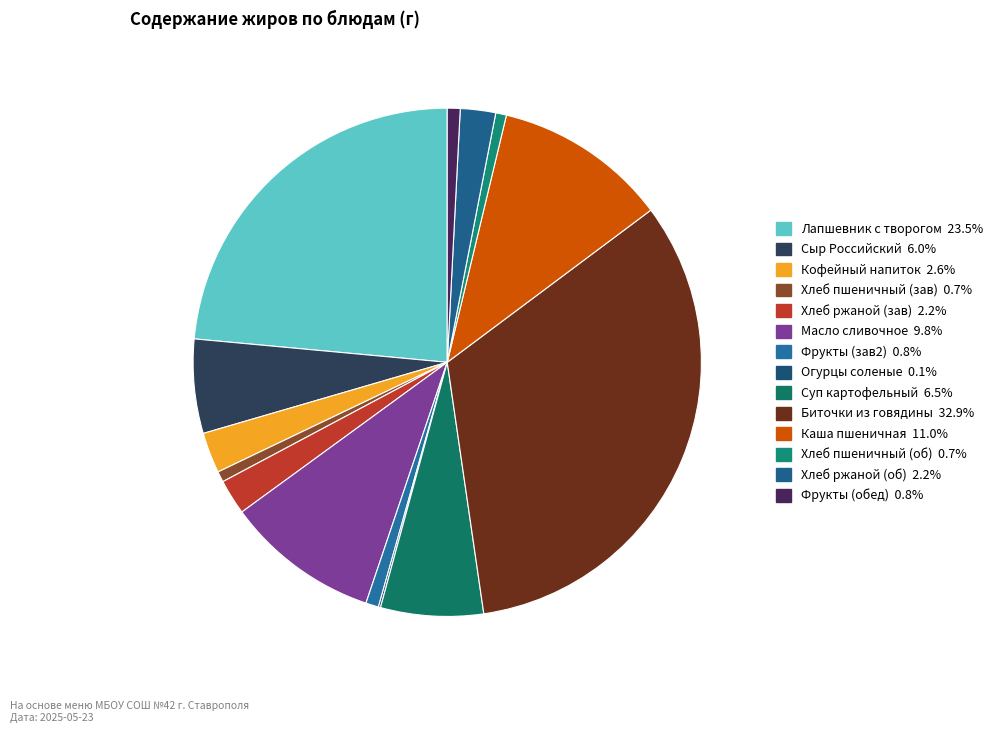

Is there a majority slice in this chart?

No